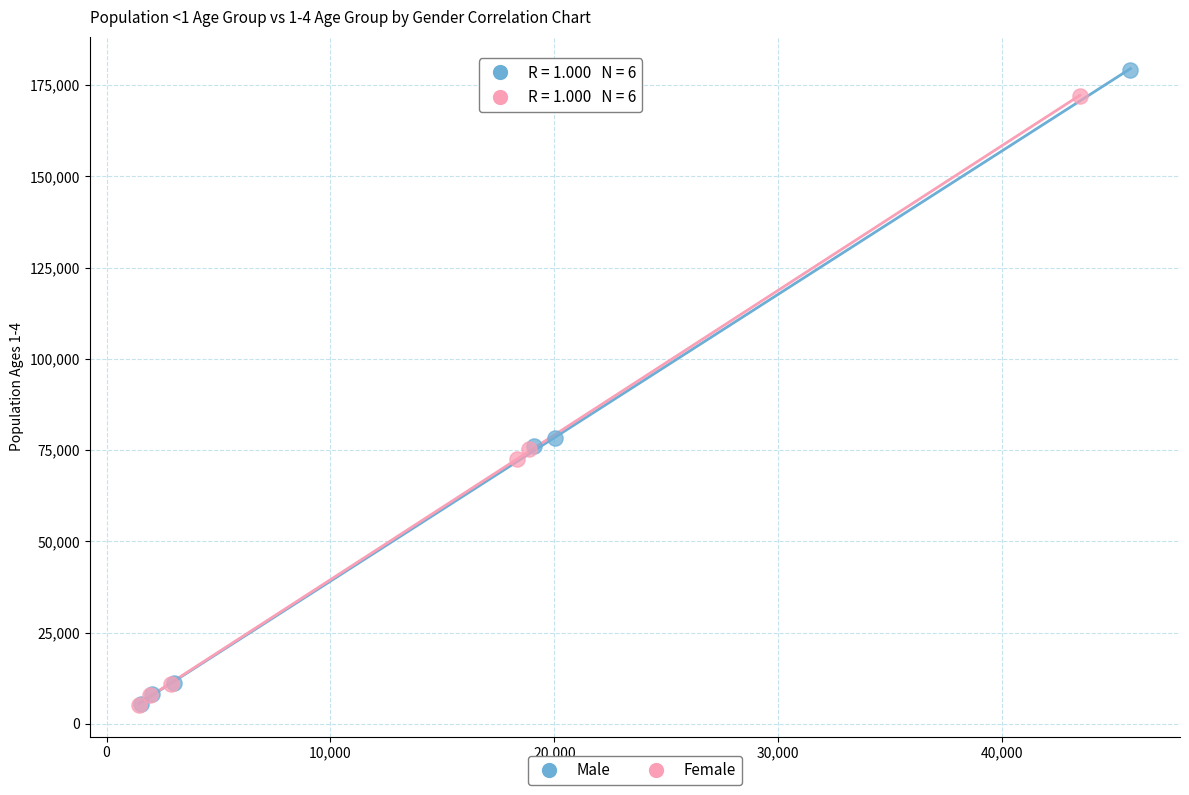

What are all the series names shown in the legend?

Male, Female